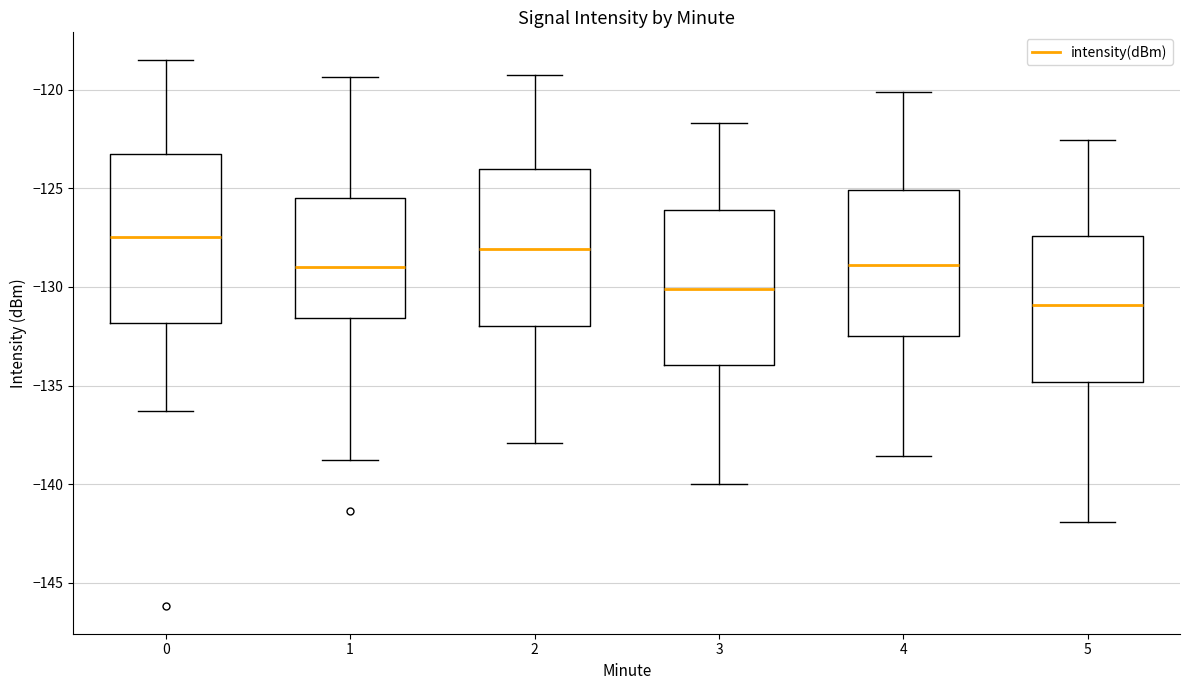

Where does the upper whisker of the box at x = 3 end on the y-axis? The values are not printed on the chart, so give them approximately, as read against the axis.

-121.5